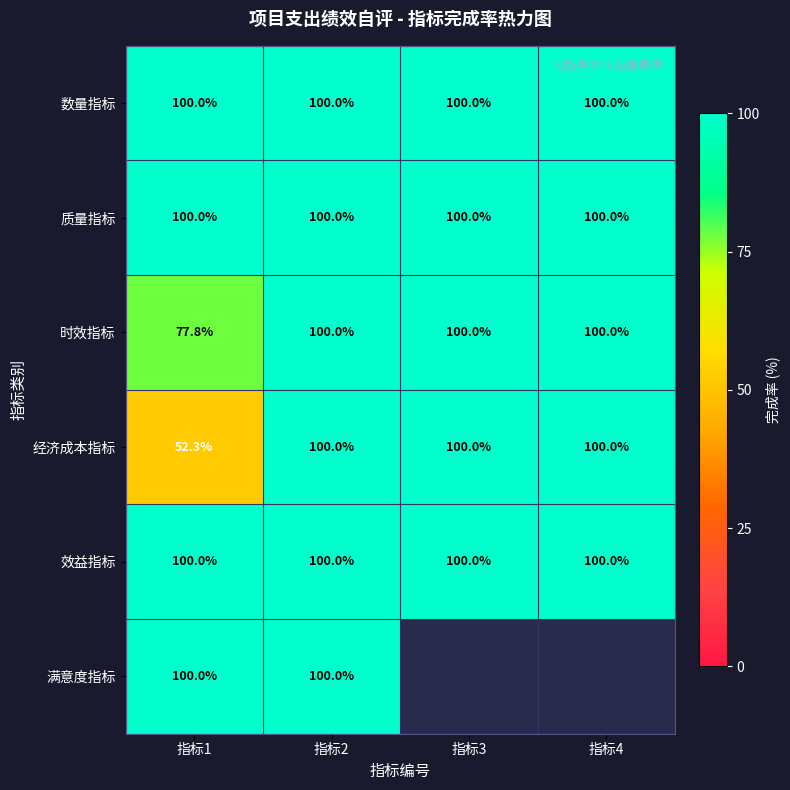

What is the sum of the 数量指标 values at 指标4 and 指标3?

200.0